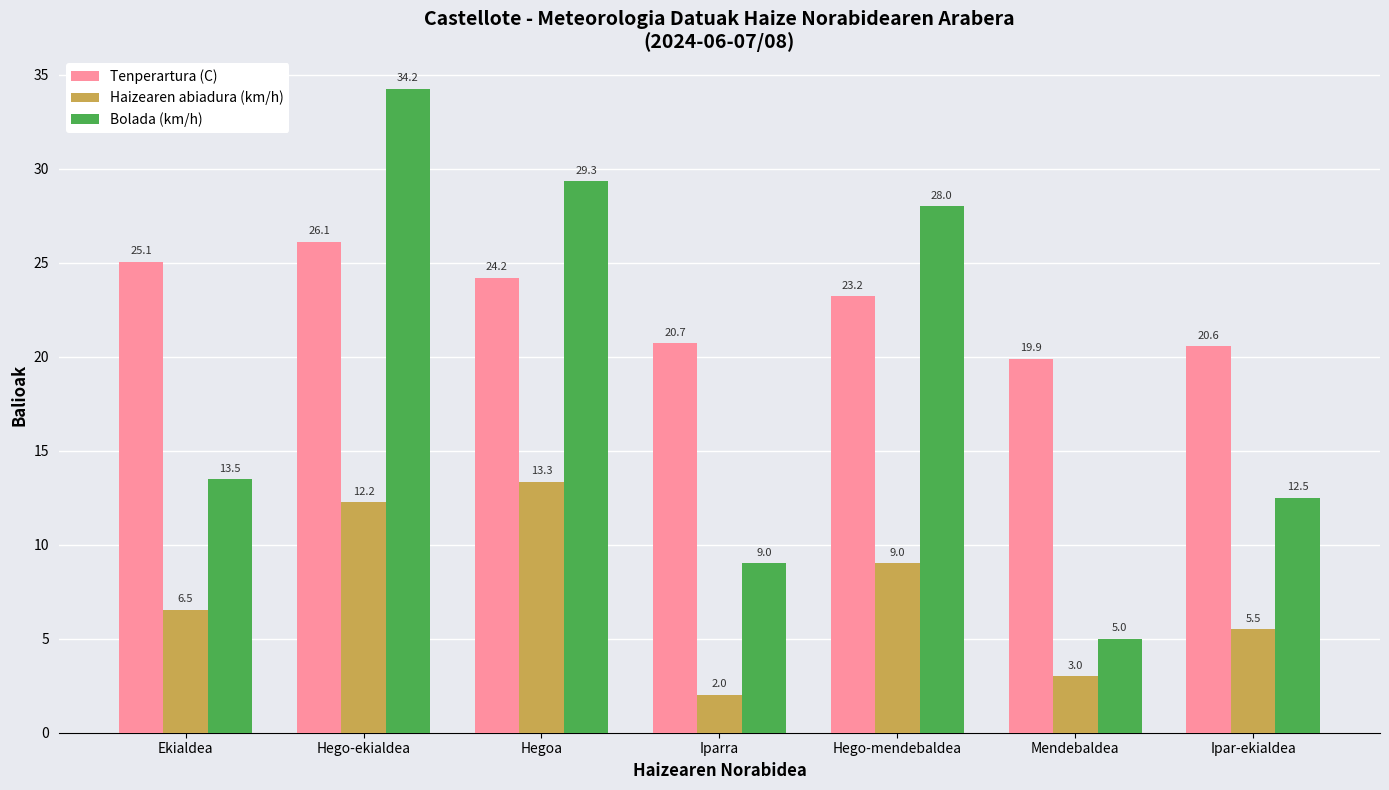

What are all the series names shown in the legend?

Tenperartura (C), Haizearen abiadura (km/h), Bolada (km/h)